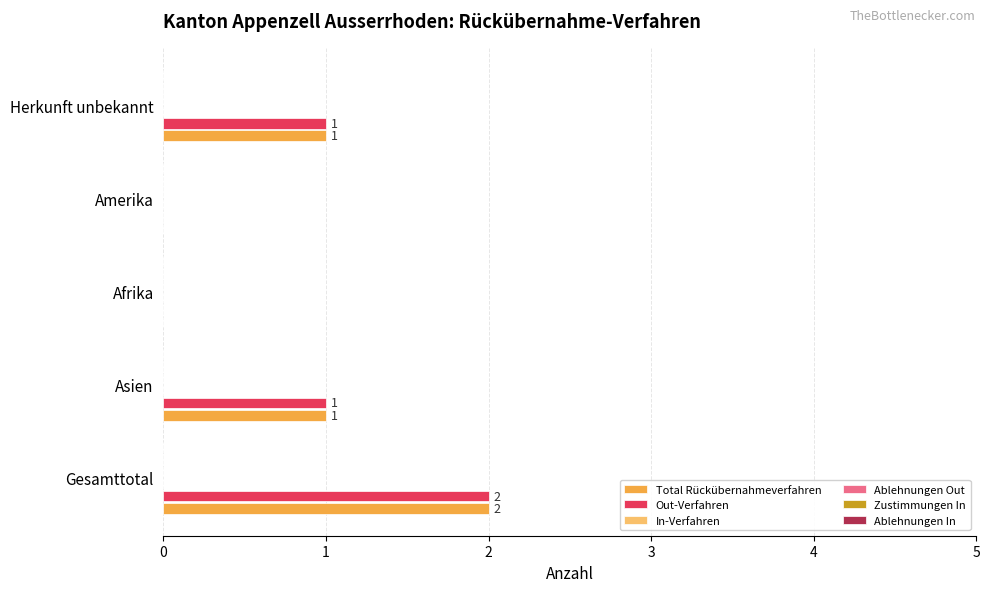

What is the sum of all Out-Verfahren values?

4